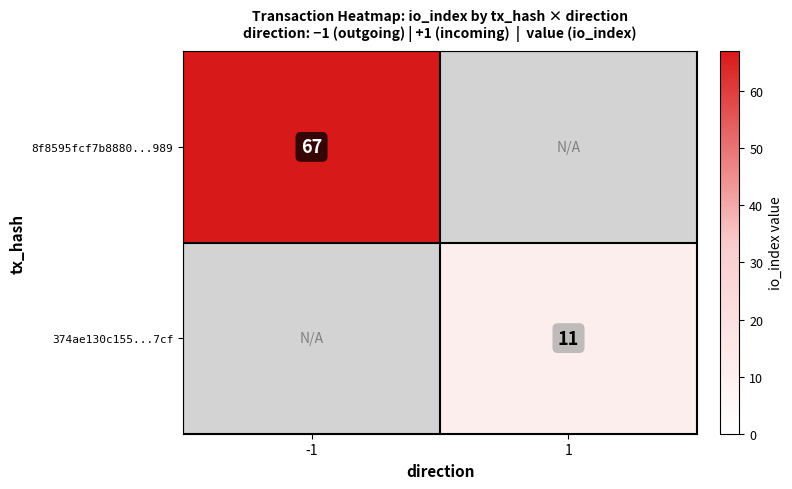

True or false: 374ae130c155...7cf has a value of 11 at 1.

True